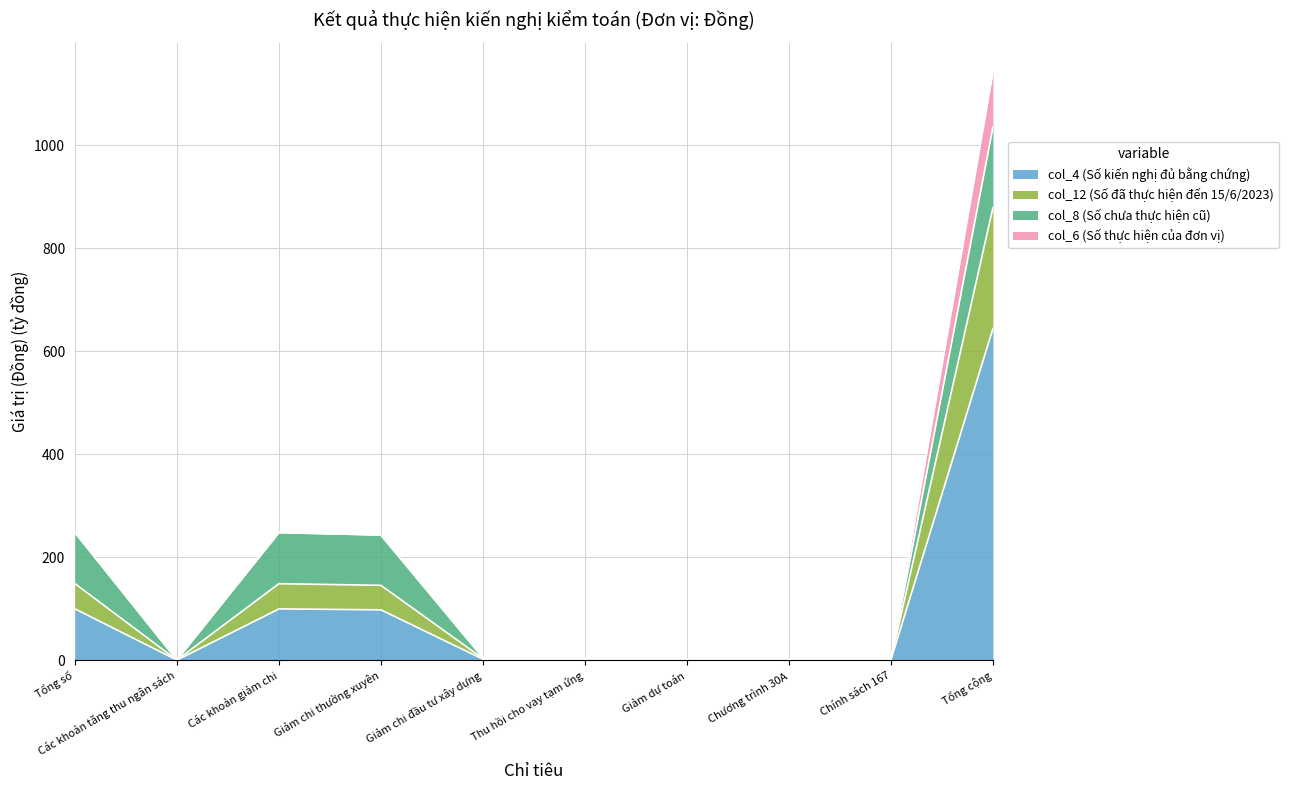

Which category has the highest value across all series?

Tổng cộng